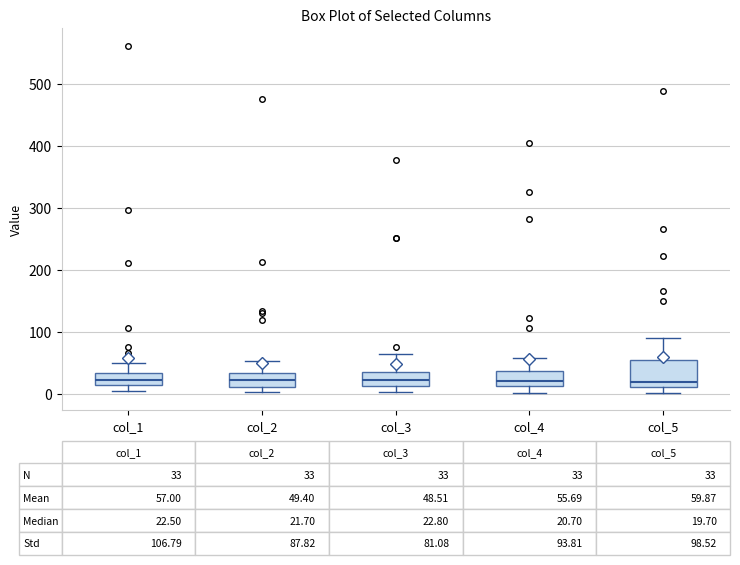

Which box is the tallest, from its lower edge to its upper edge?

col_5